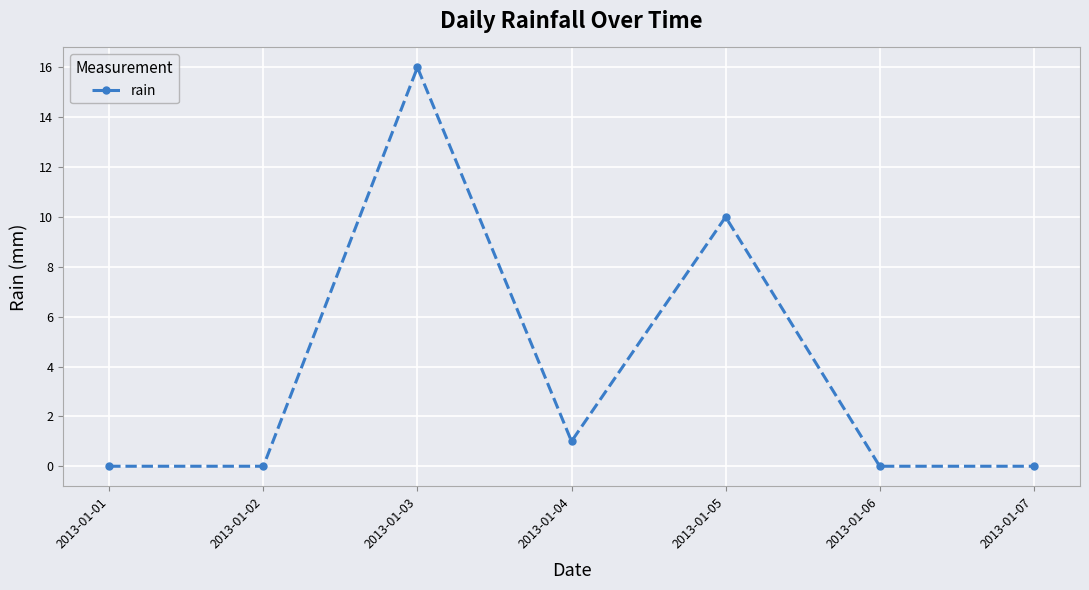

Which category has the highest value across all series?

2013-01-03